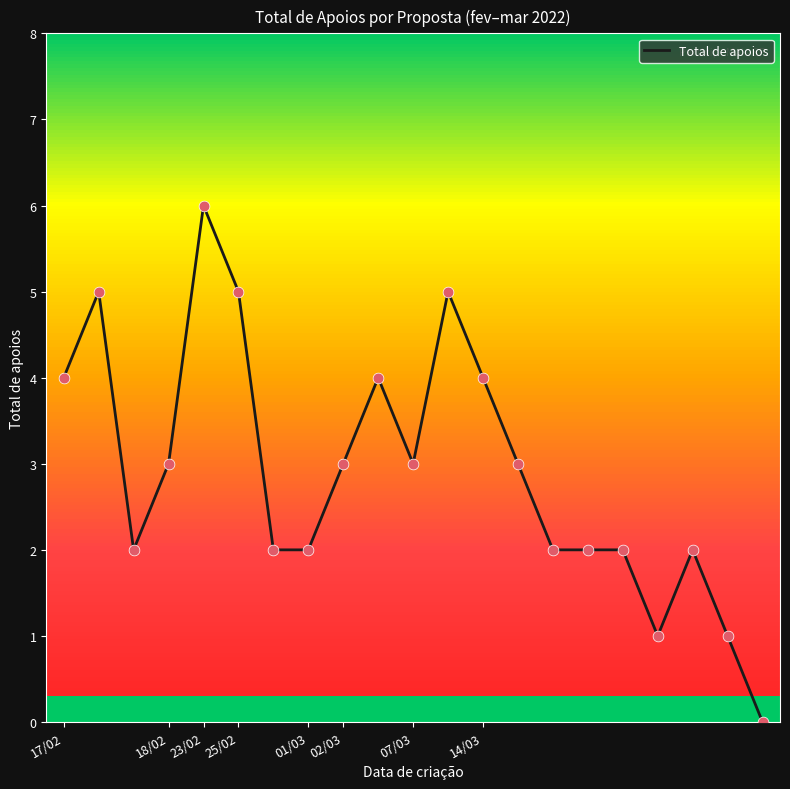

What is the greatest value displayed?

6